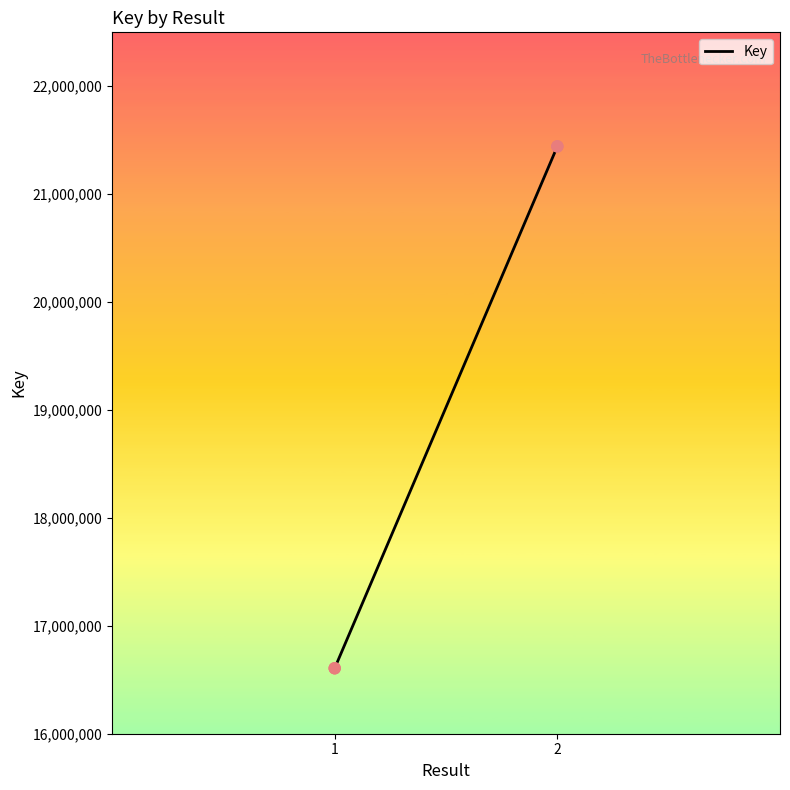

What is the change in value from 1 to 2?

+4836366